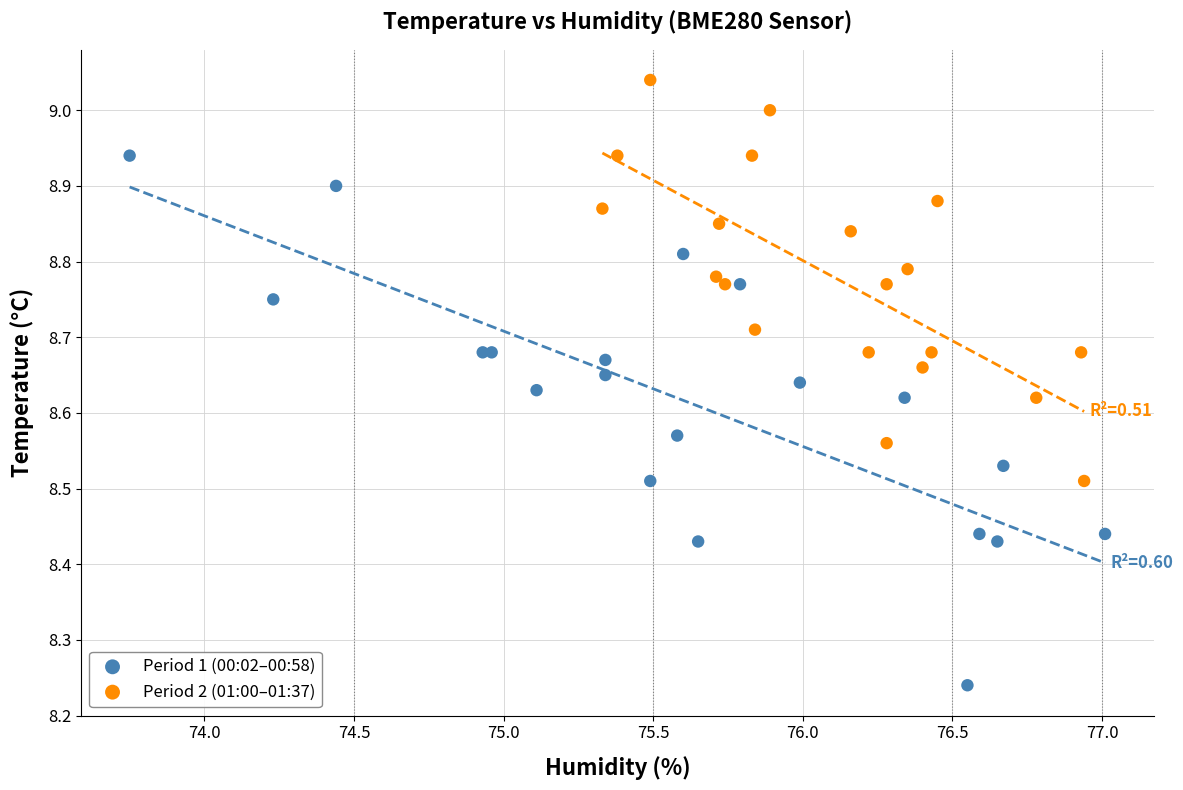

What are all the series names shown in the legend?

Period 1 (00:02–00:58), Period 2 (01:00–01:37)